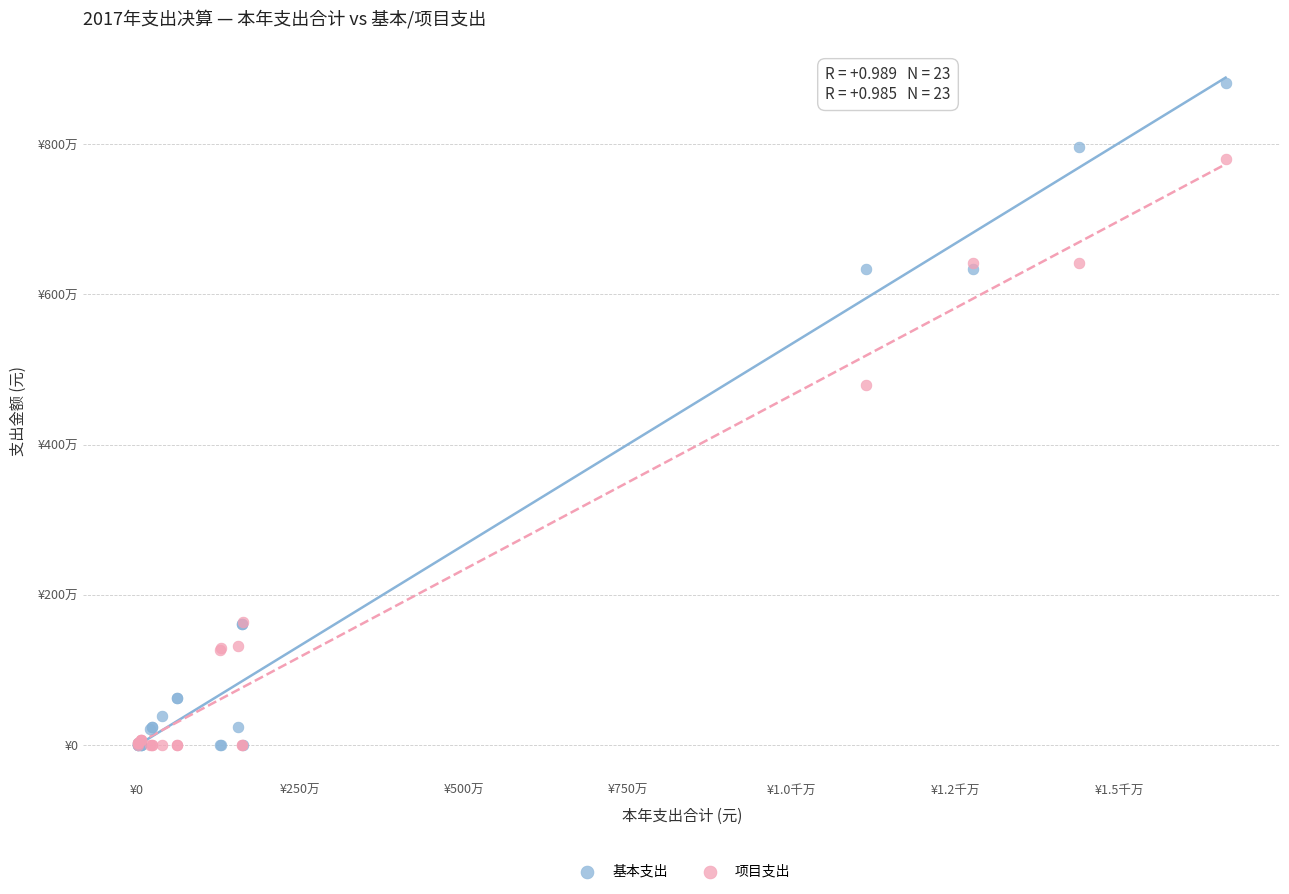

What are all the series names shown in the legend?

基本支出, 项目支出